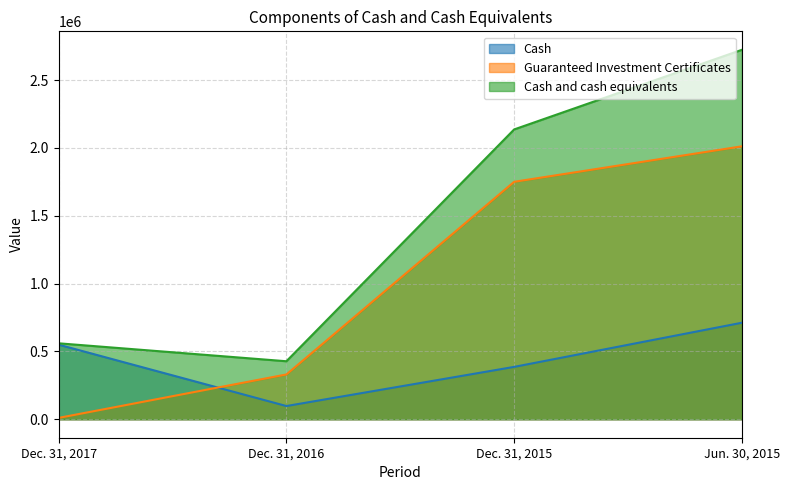

At which label is Cash closest to 404324?

Dec. 31, 2015